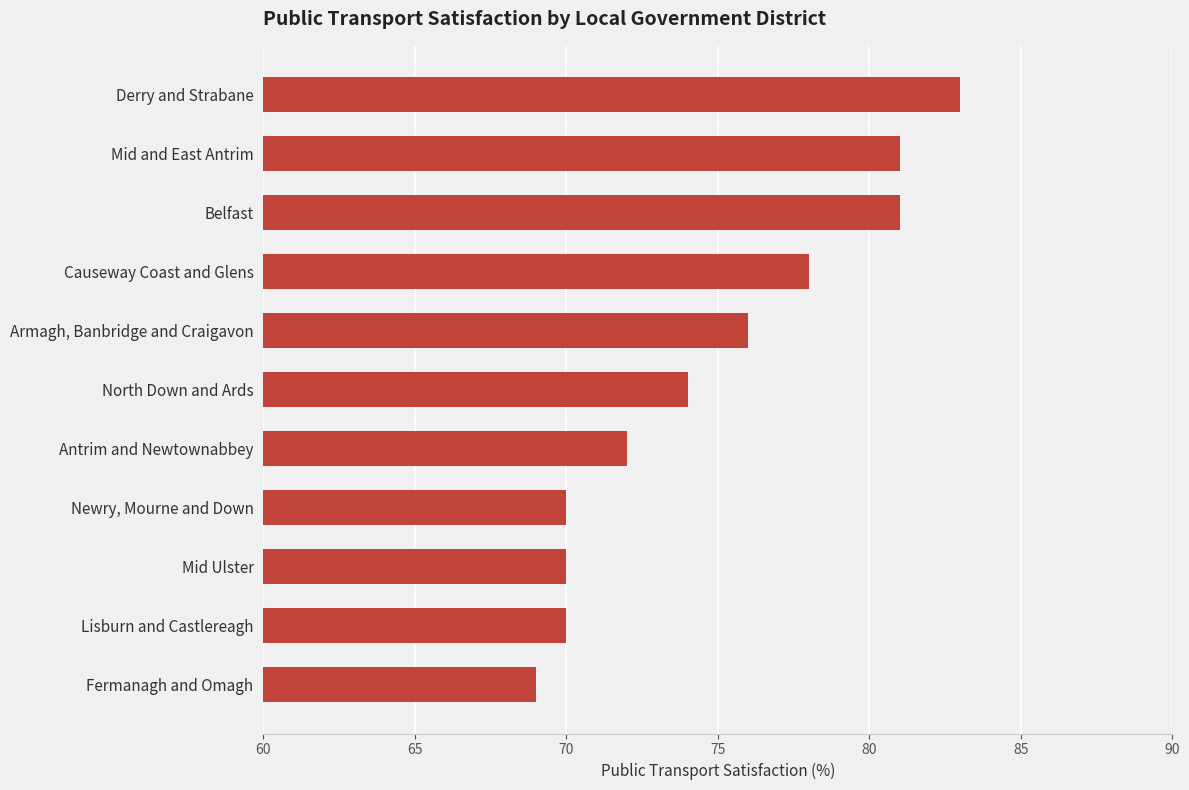

The value at Mid and East Antrim is 39. True or false?

False